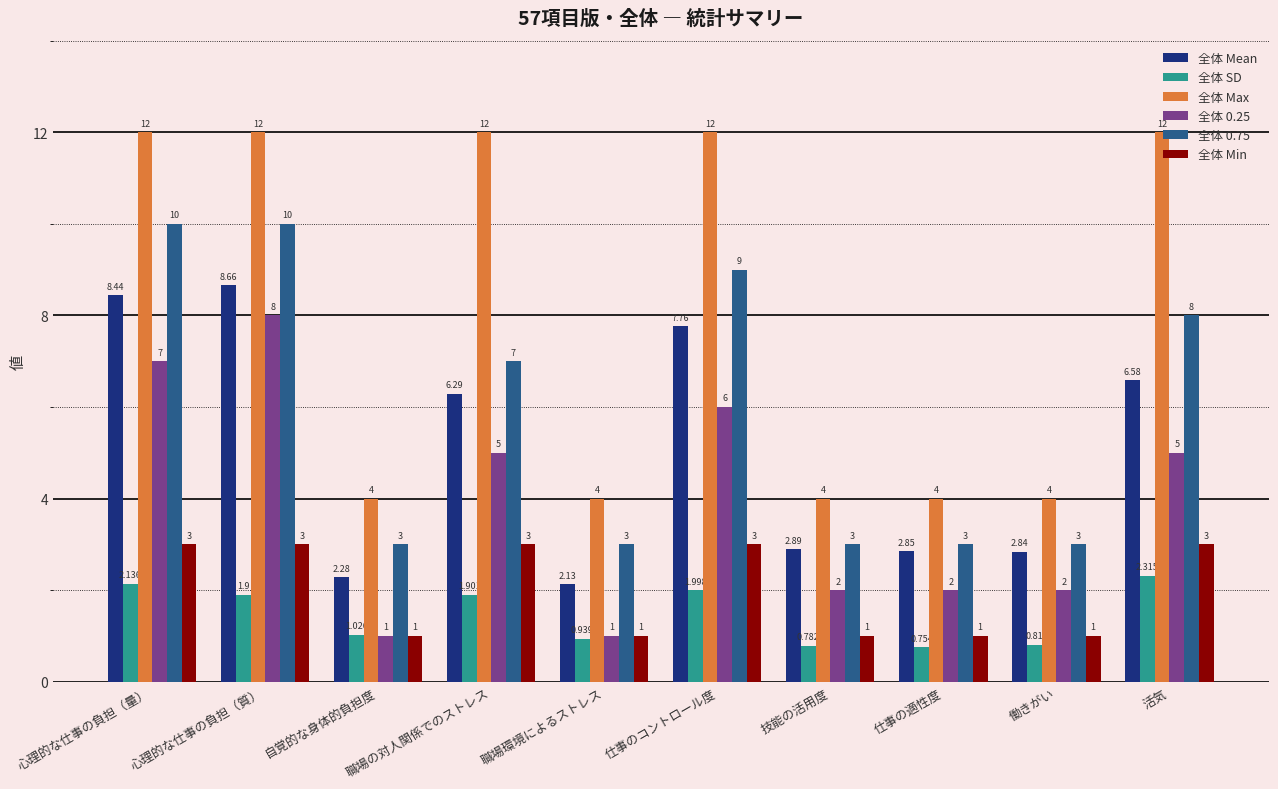

What position from the right is 職場環境によるストレス?

6